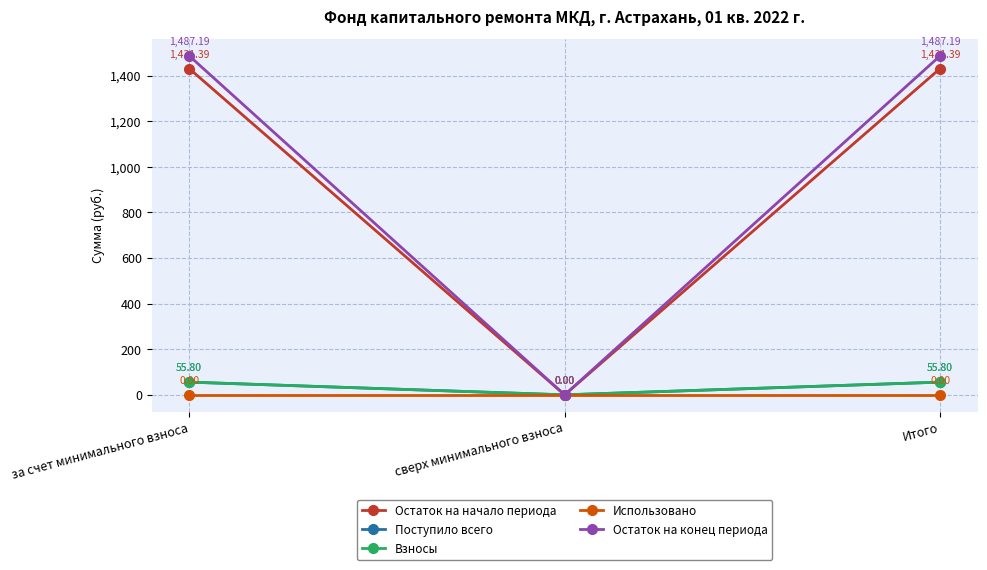

What is the greatest value displayed?

1487.2